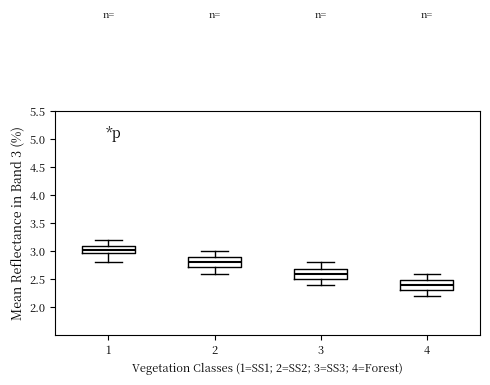

Which box's median line is the highest?

1